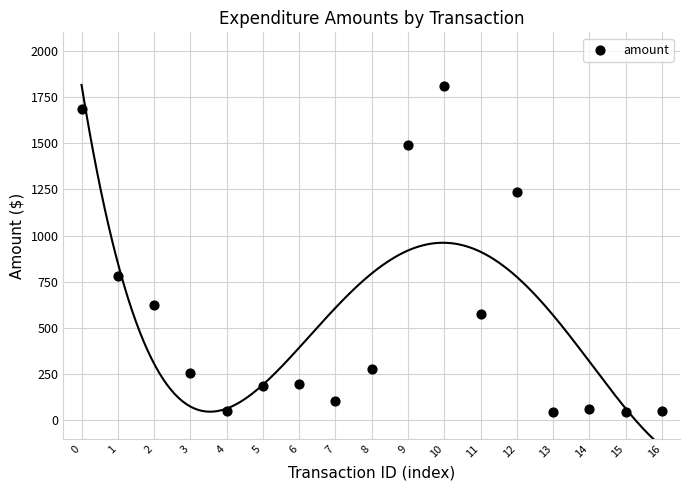

What is the range of Y values (max minus min)?

1765.8